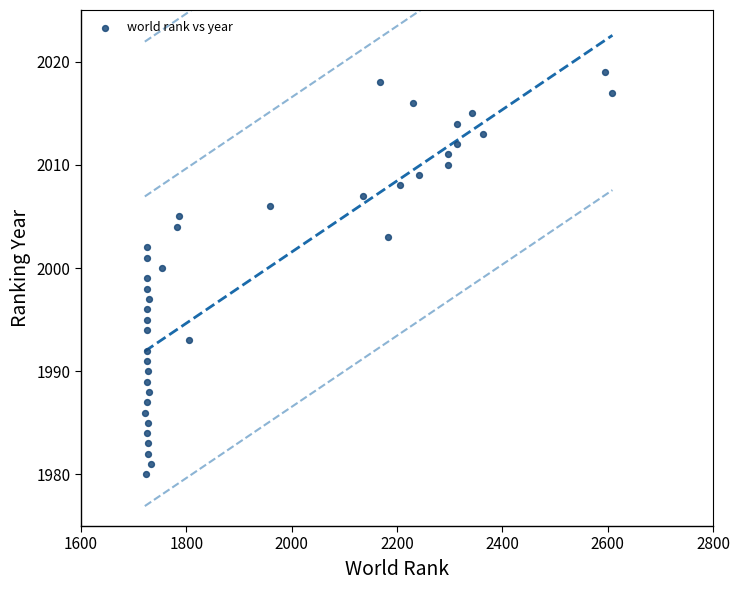

What is the range of Y values (max minus min)?

39